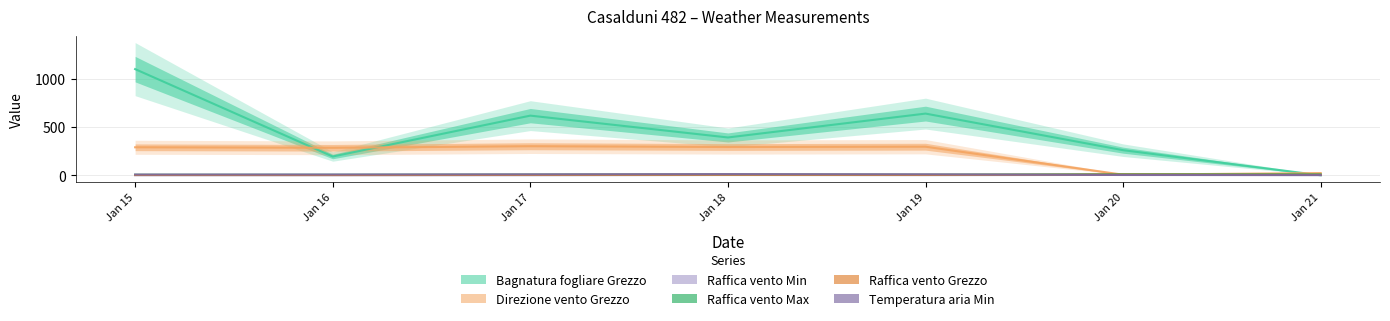

Does the chart display data point markers on the line(s)?

No